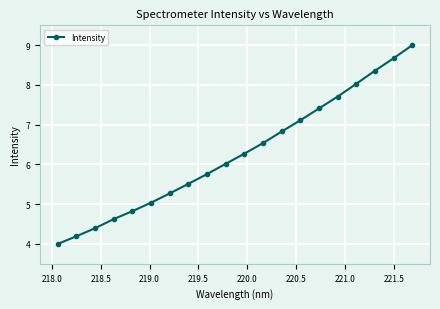

What is the maximum value shown in the chart?

9.0